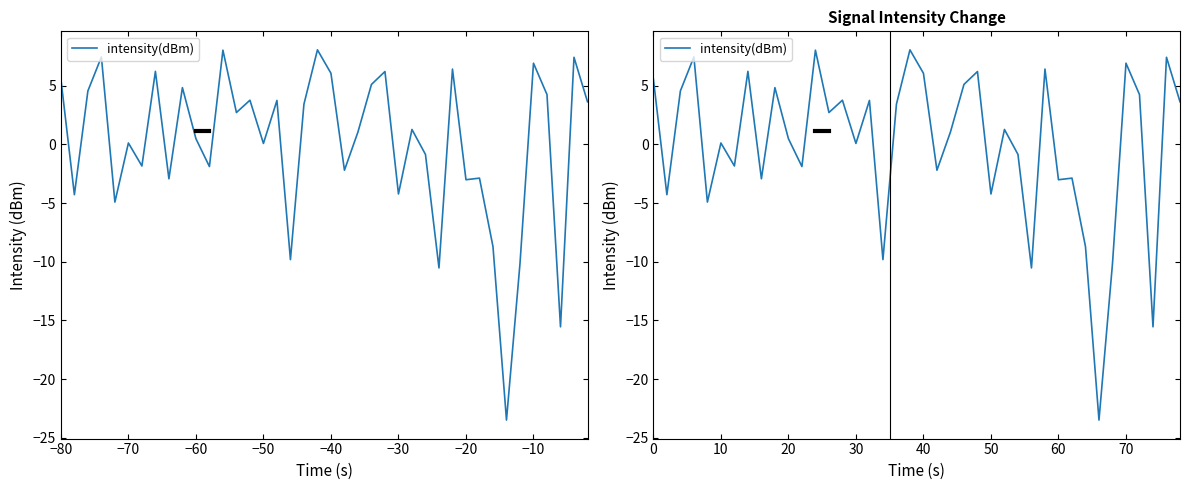

What is the value of the 15th point from the left?

3.8